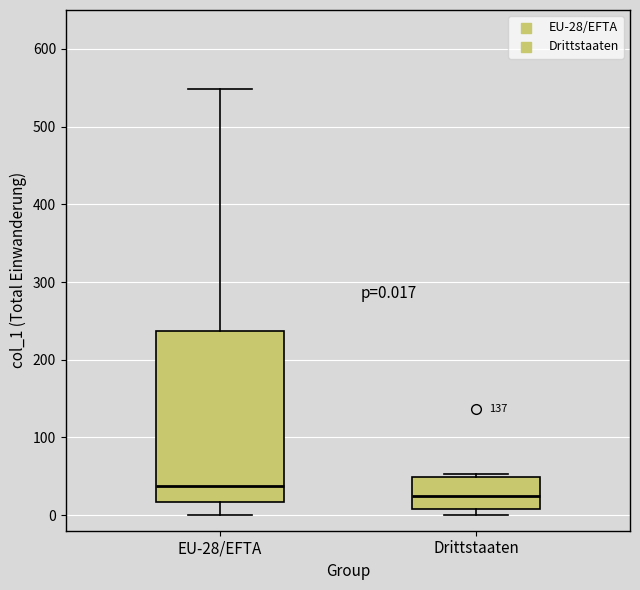

Comparing the boxes themselves (not the whiskers), which one is the tallest?

EU-28/EFTA